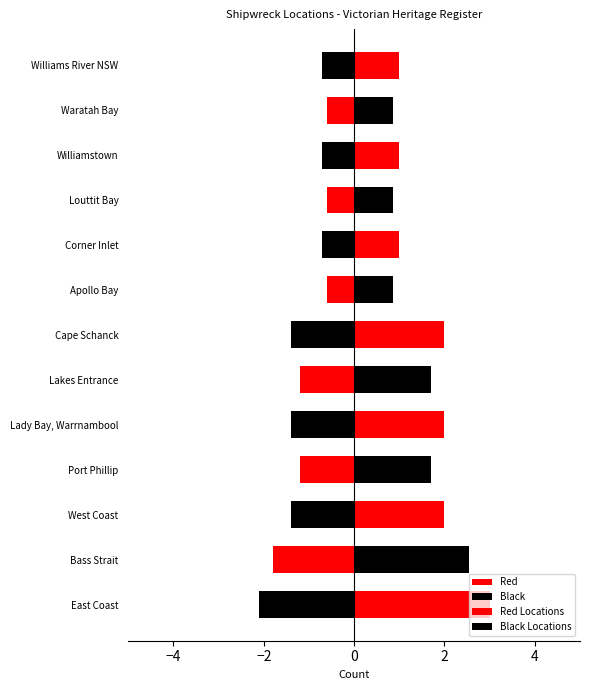

True or false: the data shows 1 at Apollo Bay.

True